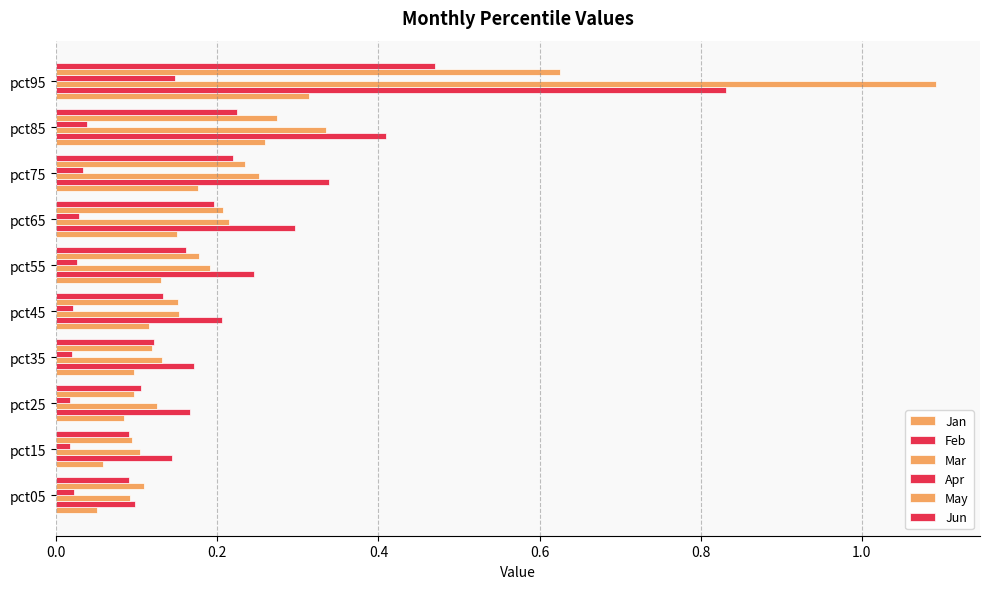

How many series are shown in this chart?

6